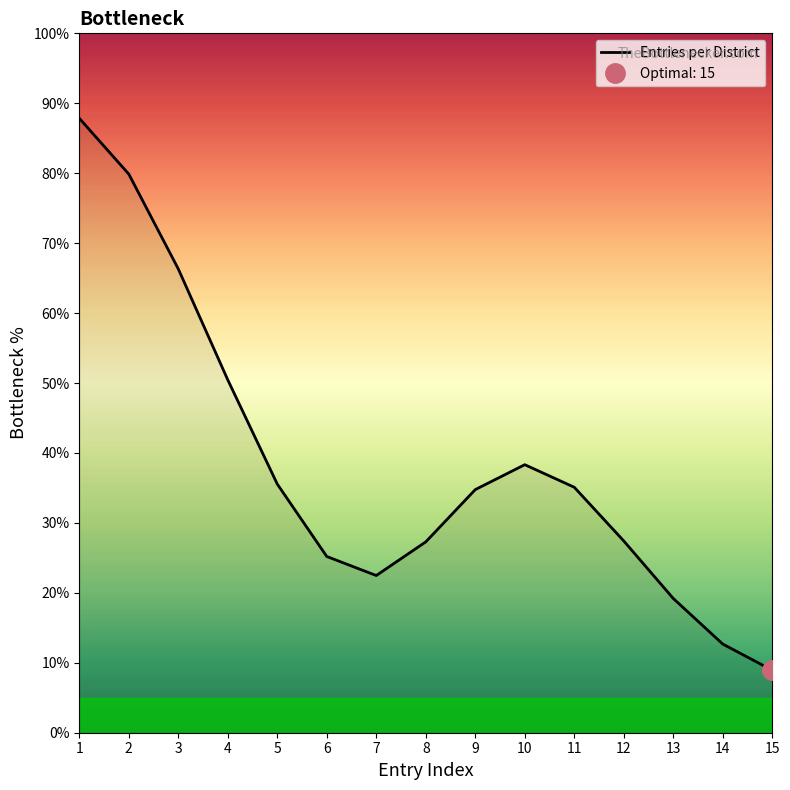

Is this an area chart (filled region under the line)?

No